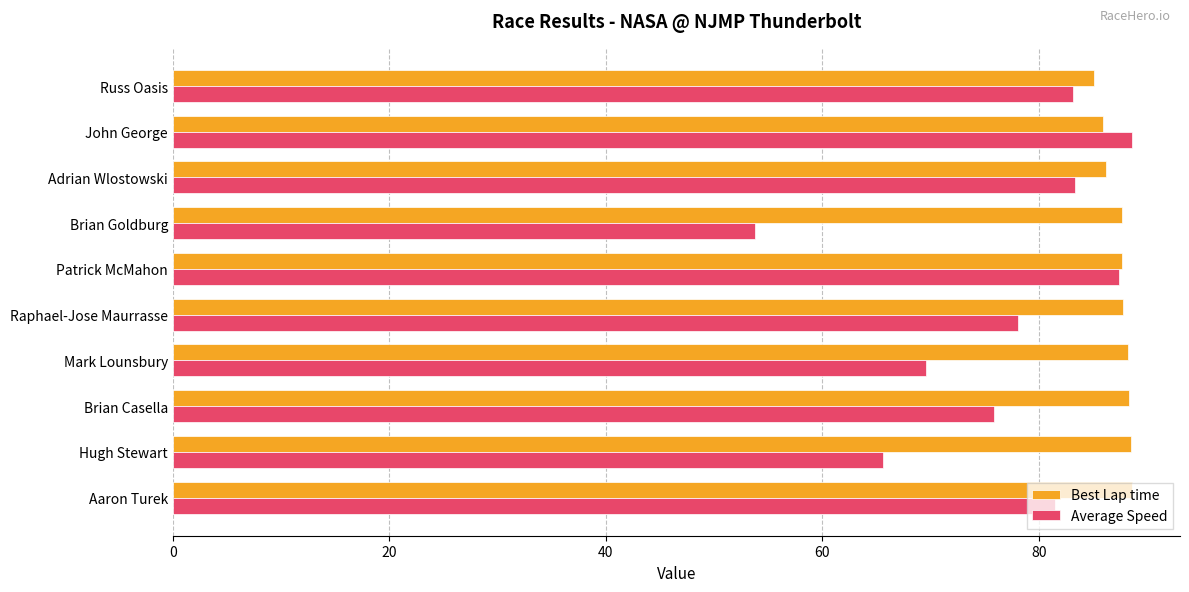

The Average Speed series shows 14.9 at Hugh Stewart. True or false?

False